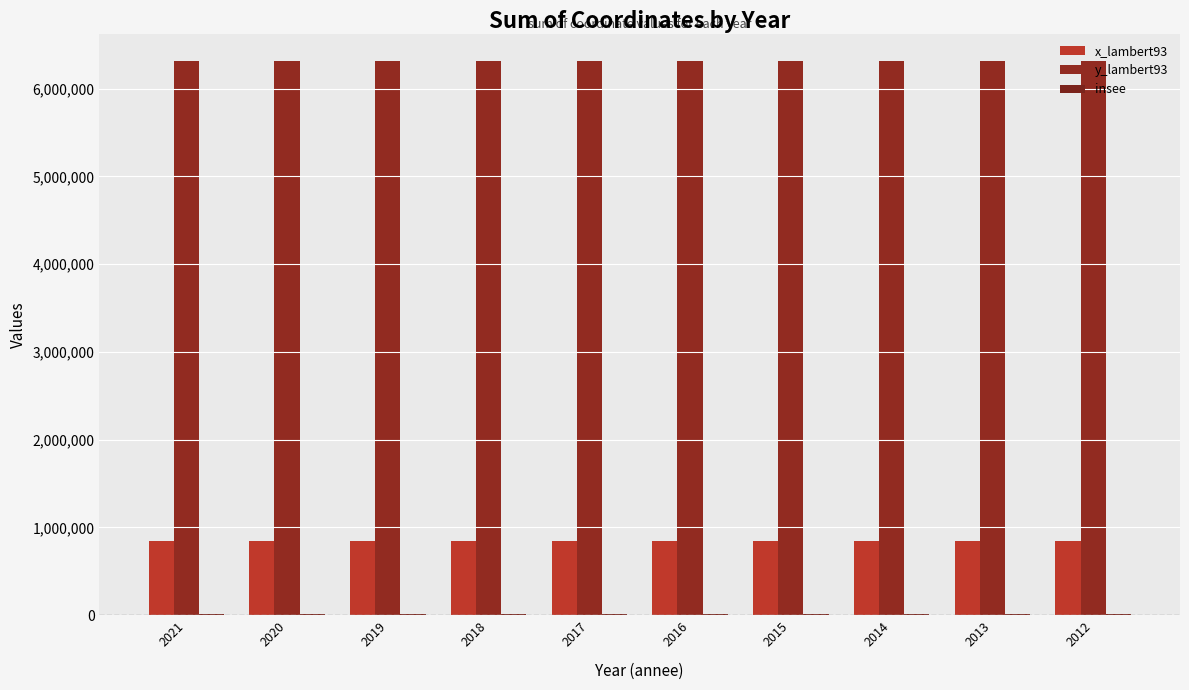

How many groups of bars are there?

10